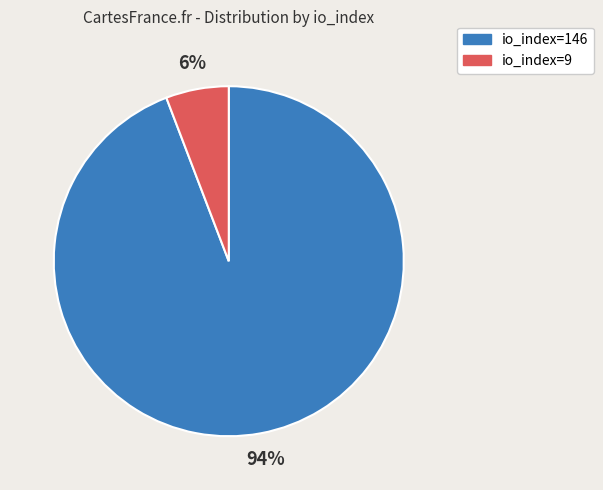

What is the largest slice in the pie chart?

io_index=146